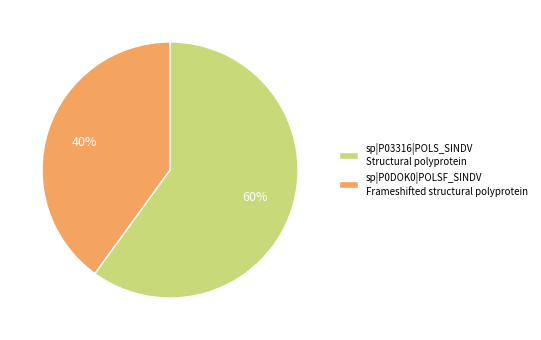

What percentage is the sp|P0DOK0|POLSF_SINDV slice, to the nearest percent?

40%